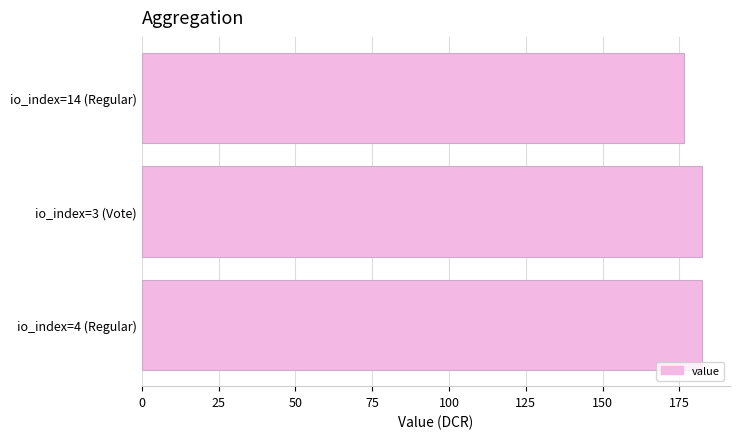

What value does the data have at io_index=14 (Regular)?

176.4